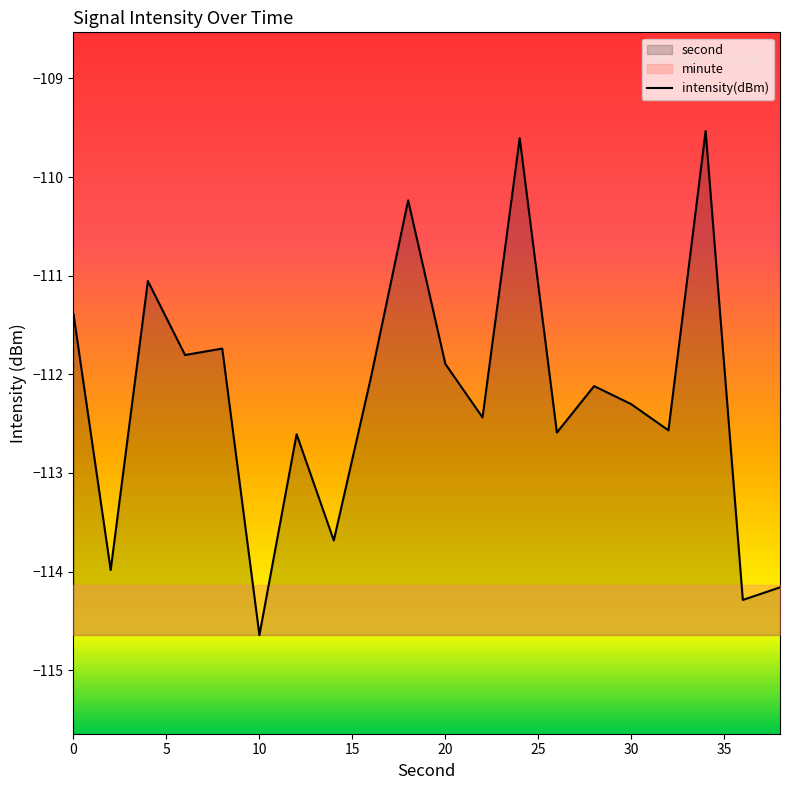

Which category has the lowest value in the intensity(dBm) series?

10